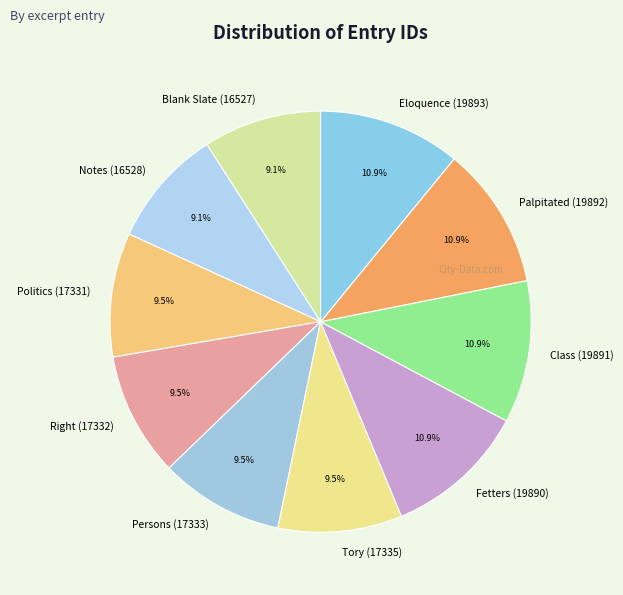

What portion of the pie excludes Persons (17333)?

90.5%